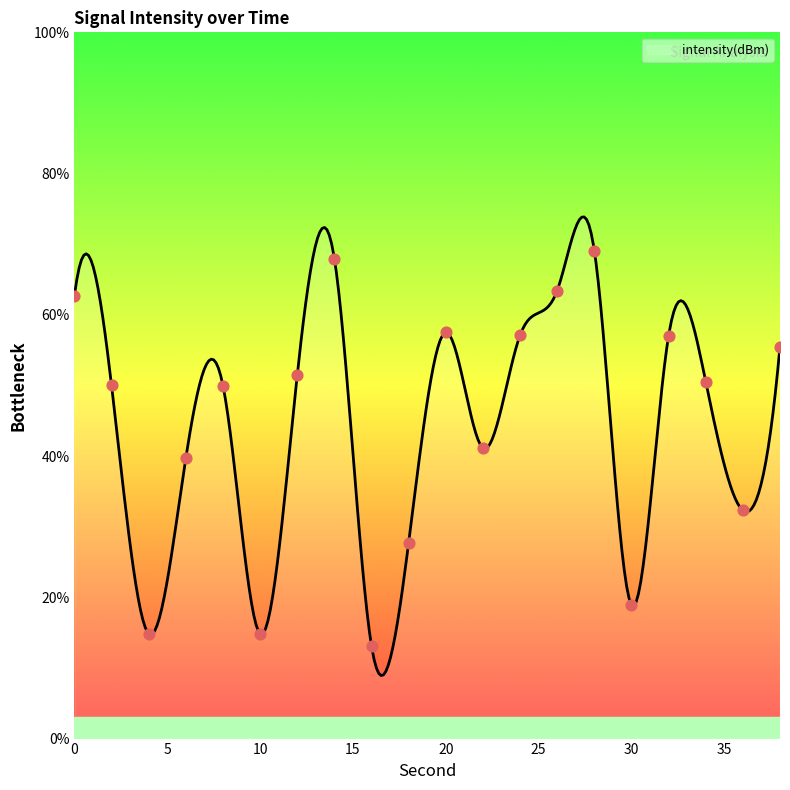

What is the change in value from 8 to 32?

+7.0